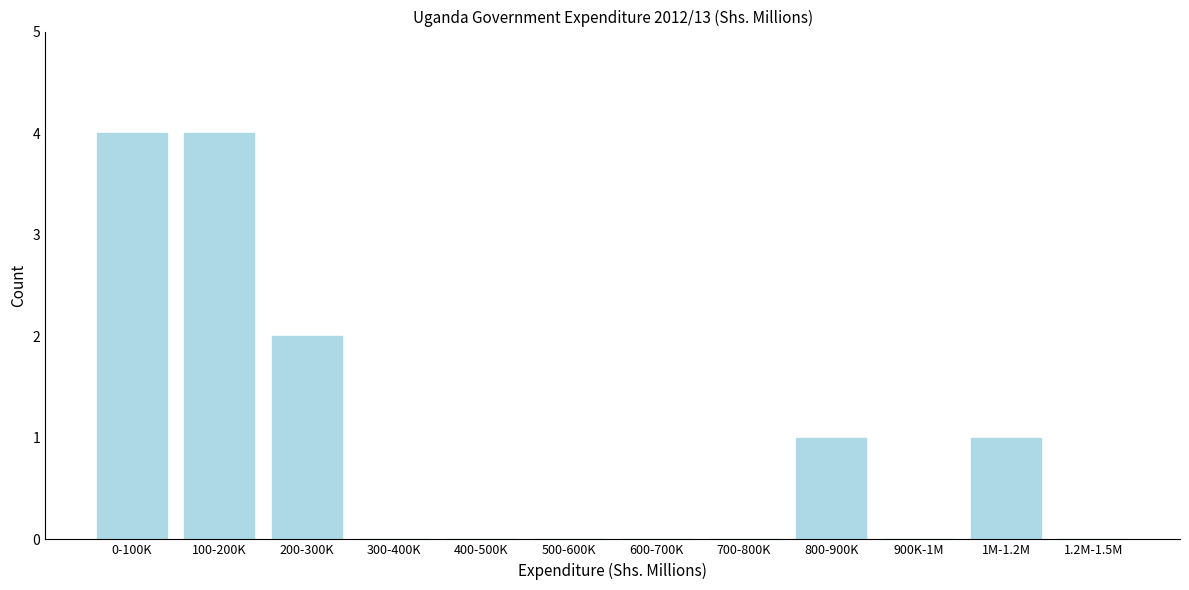

Reading right to left, transcribe all the data shown in this chart.

1.2M-1.5M=0	1M-1.2M=1	900K-1M=0	800-900K=1	700-800K=0	600-700K=0	500-600K=0	400-500K=0	300-400K=0	200-300K=2	100-200K=4	0-100K=4